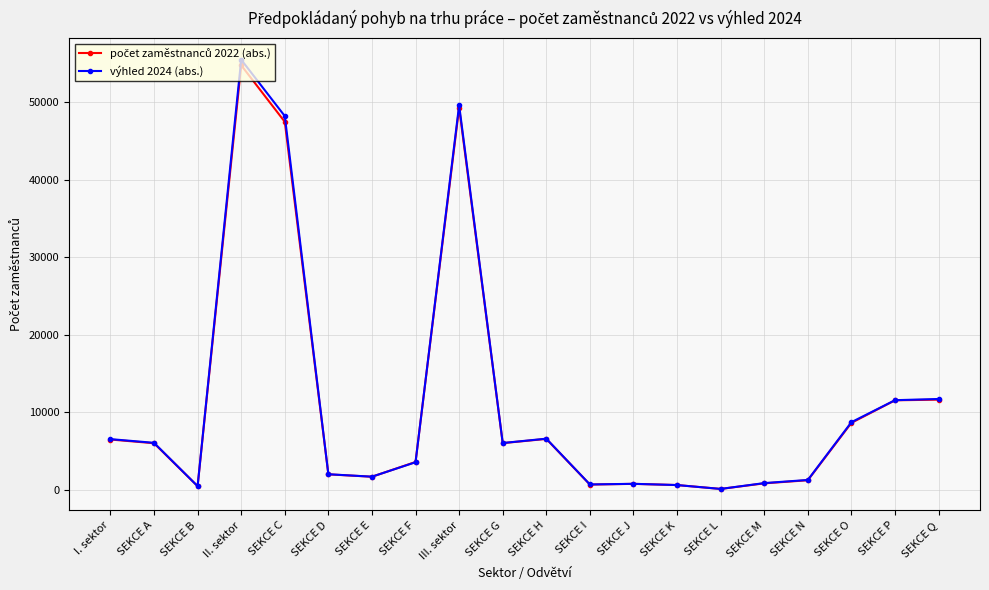

True or false: výhled 2024 (abs.) has a value of 3560 at SEKCE F.

True